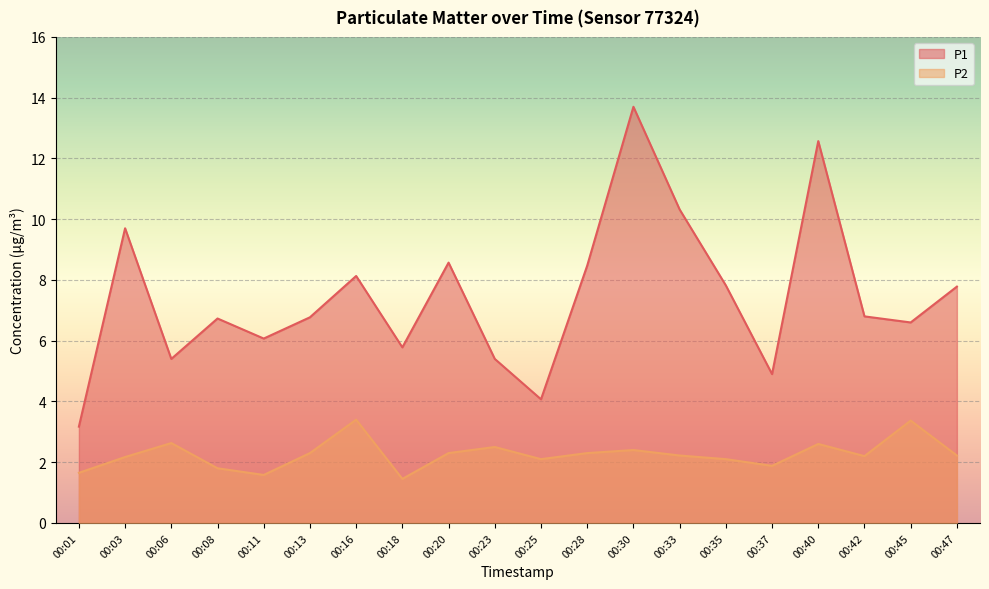

At 00:28, list the series in order from smallest to largest.

P2, P1